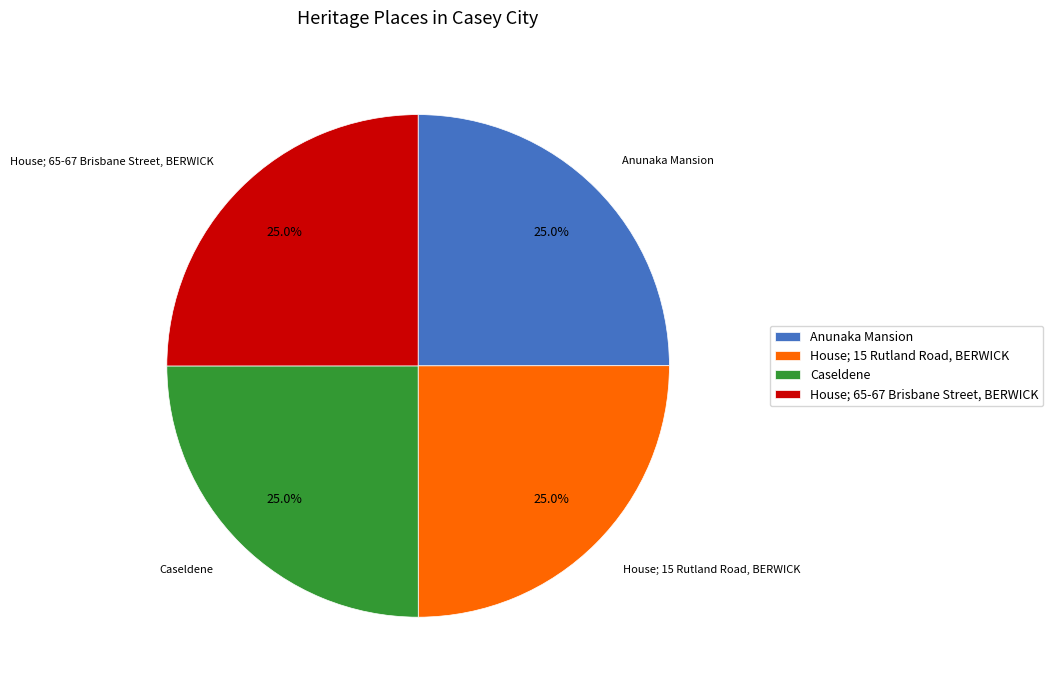

What percentage is NOT represented by Caseldene?

75.0%